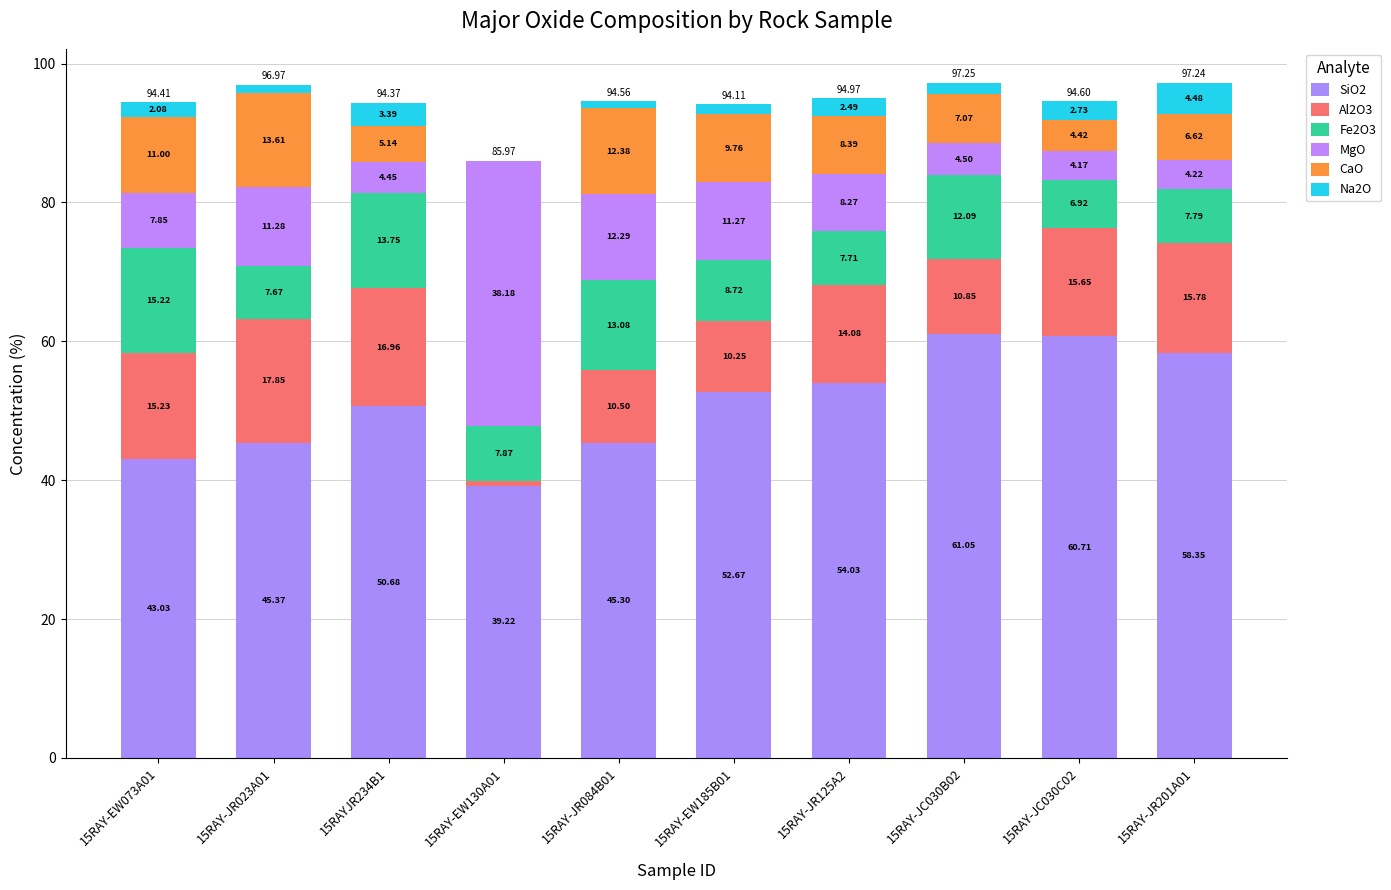

Does the chart contain stacked bars?

Yes